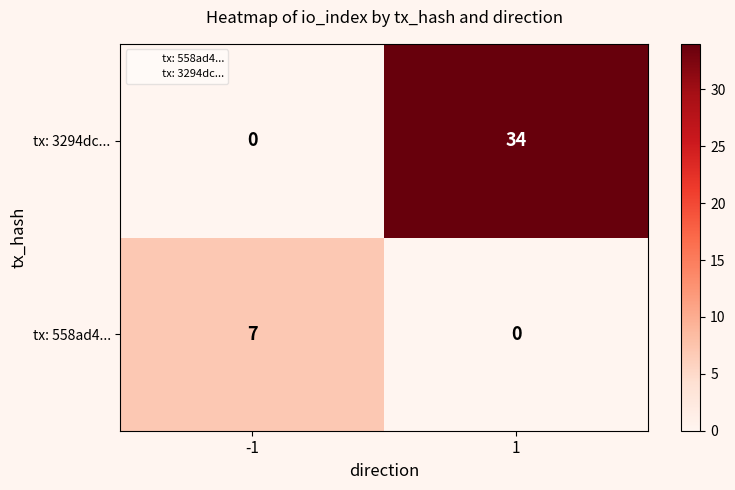

List the series in order of their peak value, lowest first.

tx: 558ad4..., tx: 3294dc...